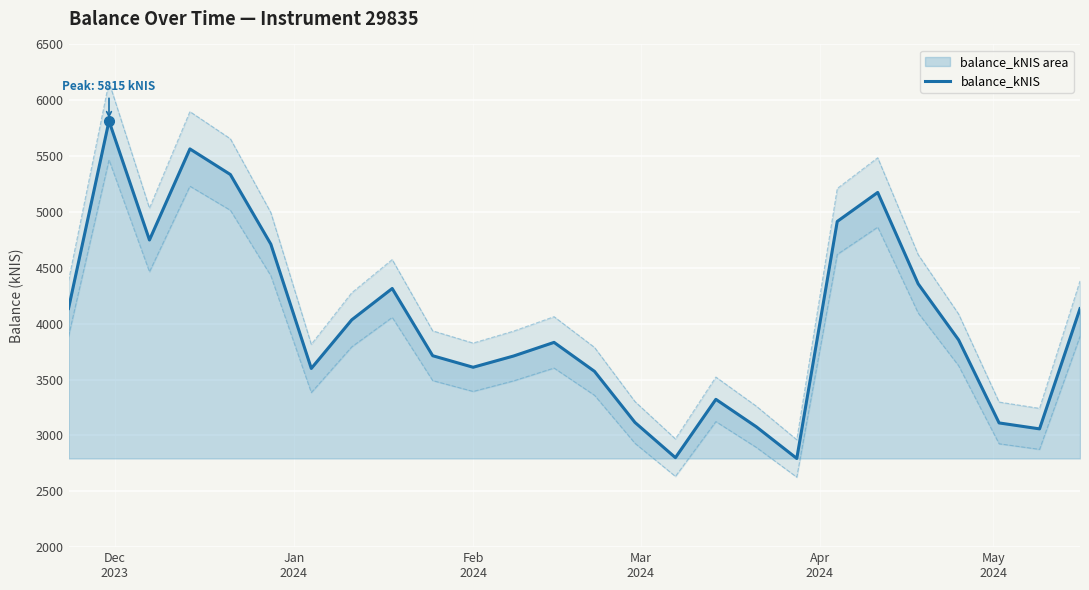

How many lines are shown in the chart?

1